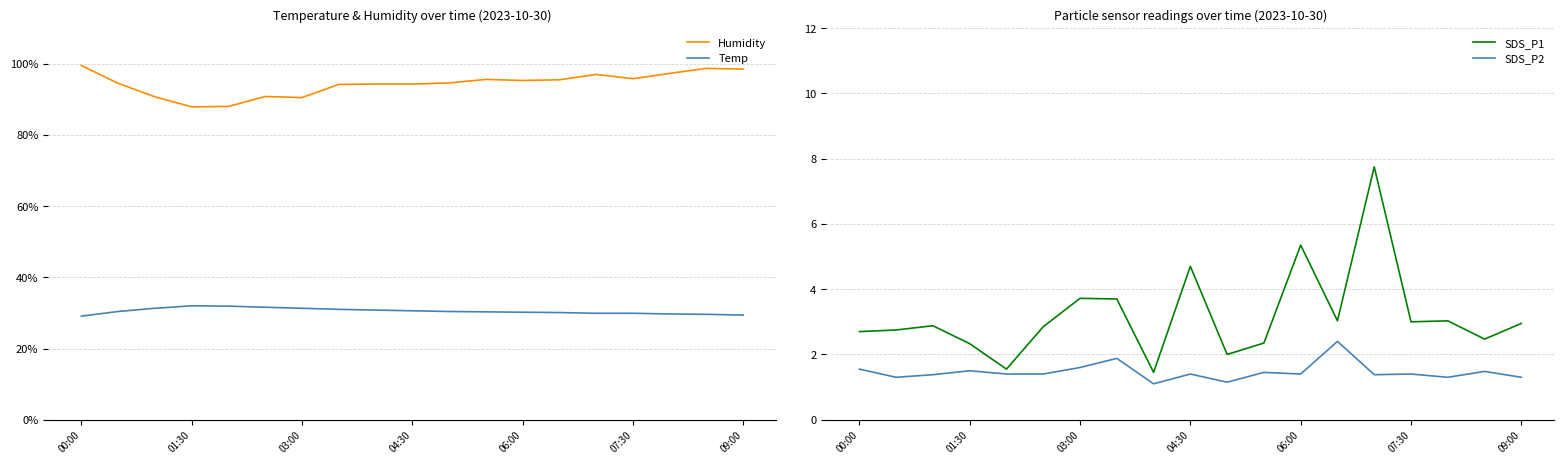

What is the highest value of the Temp series?

32.0